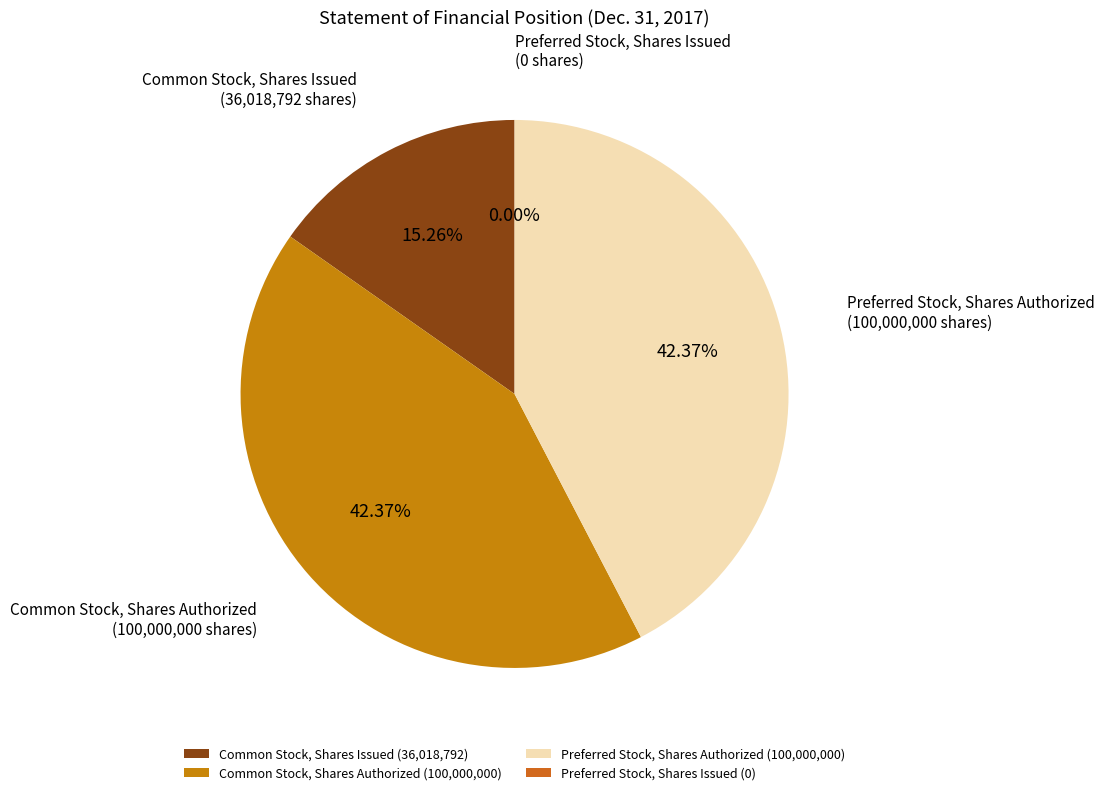

Rank the categories by value from lowest to highest.

Preferred Stock, Shares Issued, Common Stock, Shares Issued, Common Stock, Shares Authorized, Preferred Stock, Shares Authorized